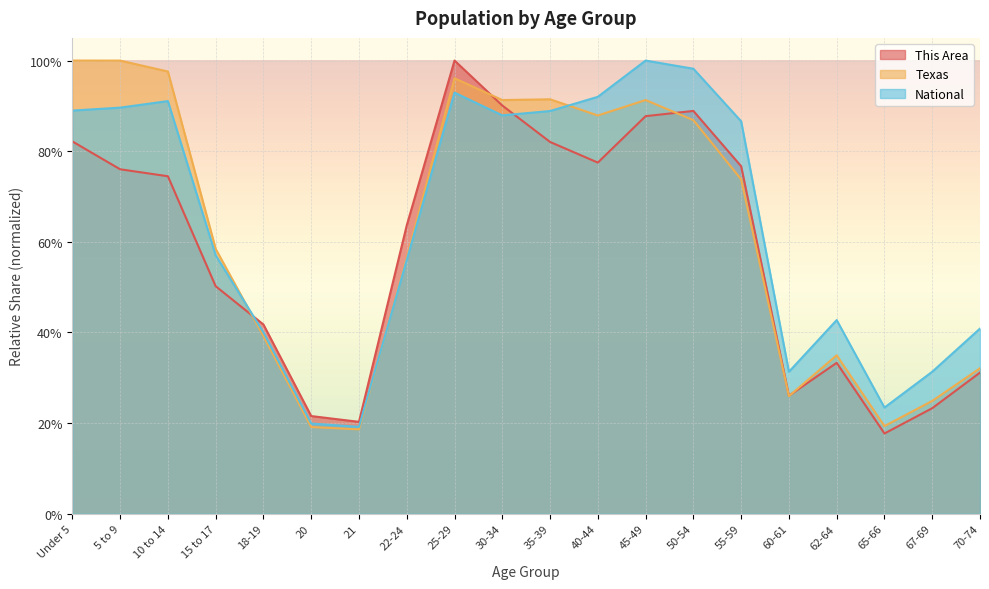

Reading right to left, list all the values displayed in this chart.

This Area: 70-74=0.3	67-69=0.2	65-66=0.2	62-64=0.3	60-61=0.3	55-59=0.8	50-54=0.9	45-49=0.9	40-44=0.8	35-39=0.8	30-34=0.9	25-29=1.0	22-24=0.6	21=0.2	20=0.2	18-19=0.4	15 to 17=0.5	10 to 14=0.7	5 to 9=0.8	Under 5=0.8
Texas: 70-74=0.3	67-69=0.2	65-66=0.2	62-64=0.3	60-61=0.3	55-59=0.7	50-54=0.9	45-49=0.9	40-44=0.9	35-39=0.9	30-34=0.9	25-29=1.0	22-24=0.6	21=0.2	20=0.2	18-19=0.4	15 to 17=0.6	10 to 14=1.0	5 to 9=1.0	Under 5=1.0
National: 70-74=0.4	67-69=0.3	65-66=0.2	62-64=0.4	60-61=0.3	55-59=0.9	50-54=1.0	45-49=1.0	40-44=0.9	35-39=0.9	30-34=0.9	25-29=0.9	22-24=0.6	21=0.2	20=0.2	18-19=0.4	15 to 17=0.6	10 to 14=0.9	5 to 9=0.9	Under 5=0.9